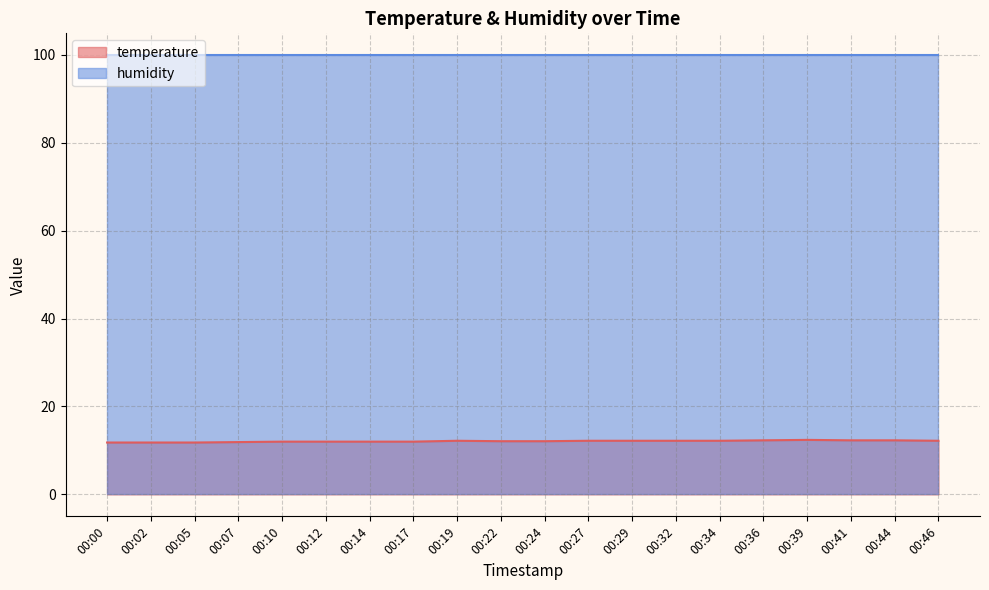

What is the value of the 1st point from the left?

11.8